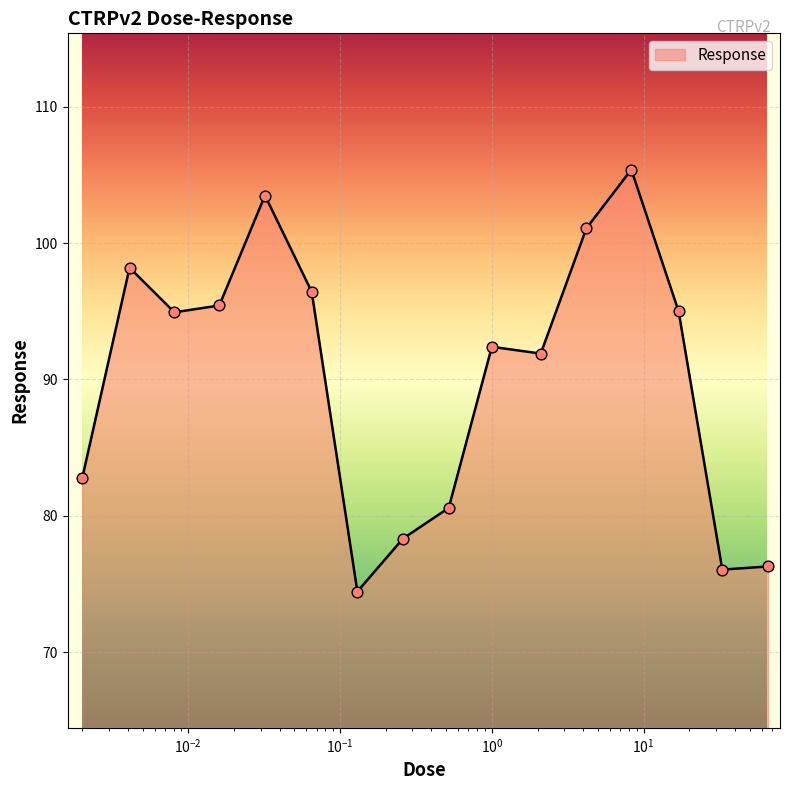

What is the difference between the maximum and minimum values?

31.0